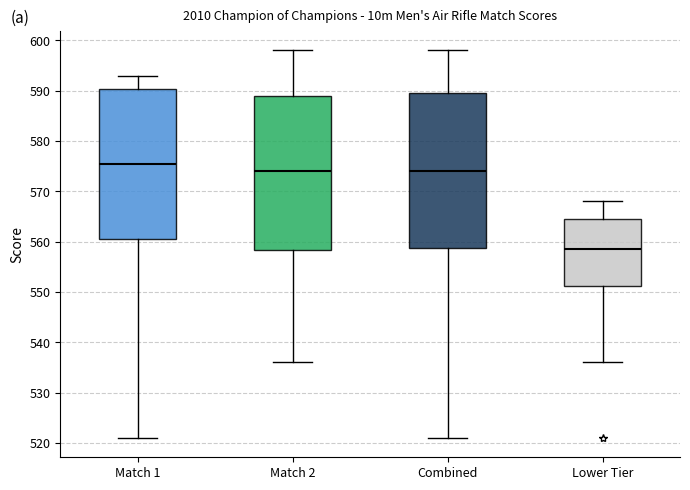

Reading left to right, transcribe this box plot: for each box, give where its median line is, the range the box spans, and where its two whiskers end, as read against the y-axis. The values are not printed on the chart, so give them approximately, as read against the axis.

Match 1: median 576, box 561 to 590, whiskers 521 to 593
Match 2: median 574, box 558 to 589, whiskers 536 to 598
Combined: median 574, box 559 to 590, whiskers 521 to 598
Lower Tier: median 559, box 551 to 565, whiskers 536 to 568